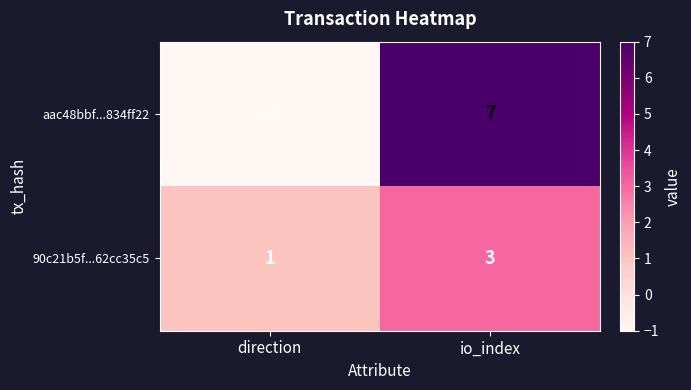

What is the difference between the aac48bbf...834ff22 values at io_index and direction?

8